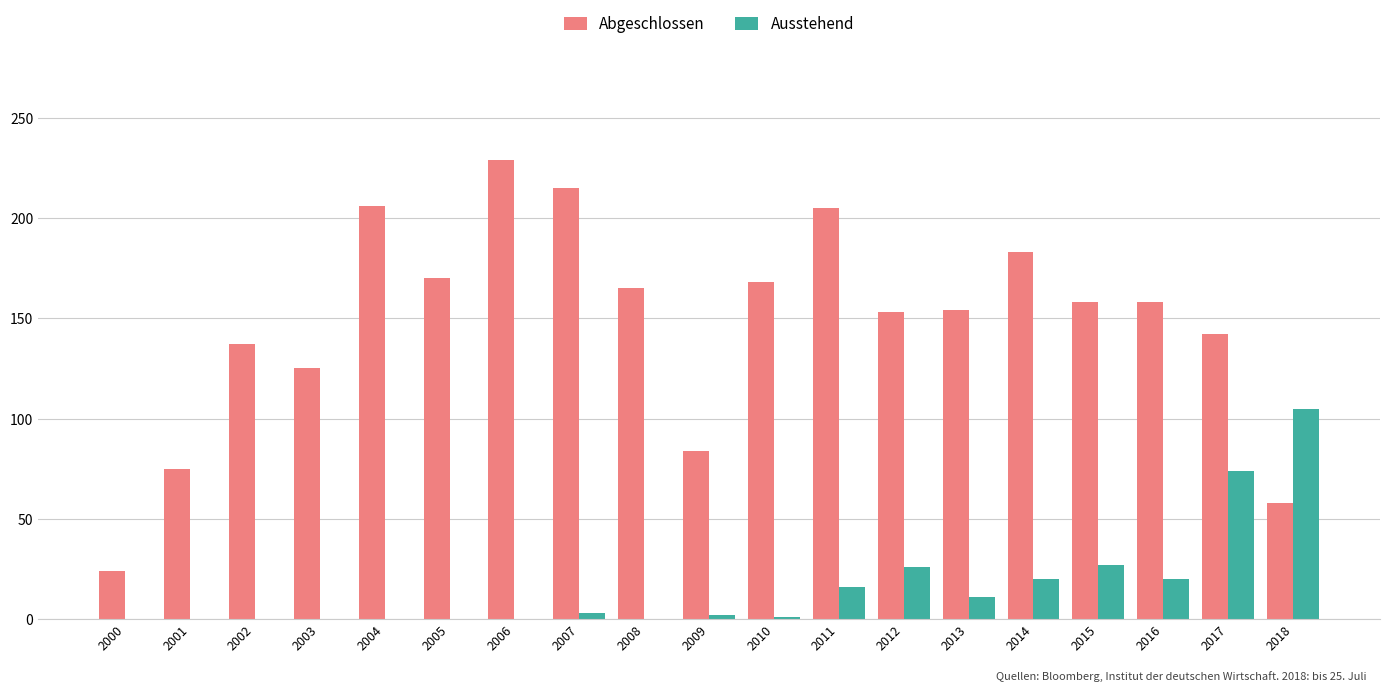

Is it true that Abgeschlossen equals 40 at 2015?

False